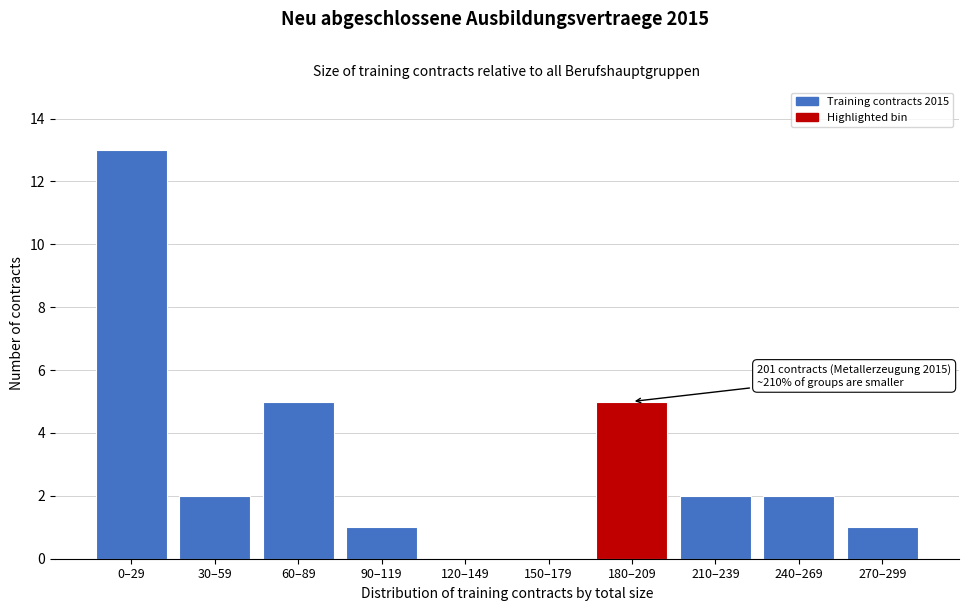

Reading left to right, what are all the values shown in this chart?

0–29=13	30–59=2	60–89=5	90–119=1	120–149=0	150–179=0	180–209=5	210–239=2	240–269=2	270–299=1